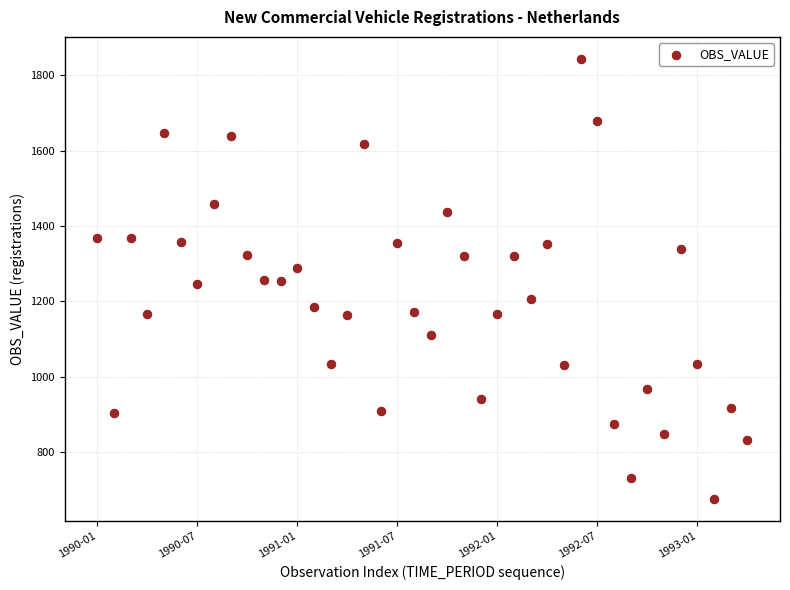

What is the range of Y values (max minus min)?

1168